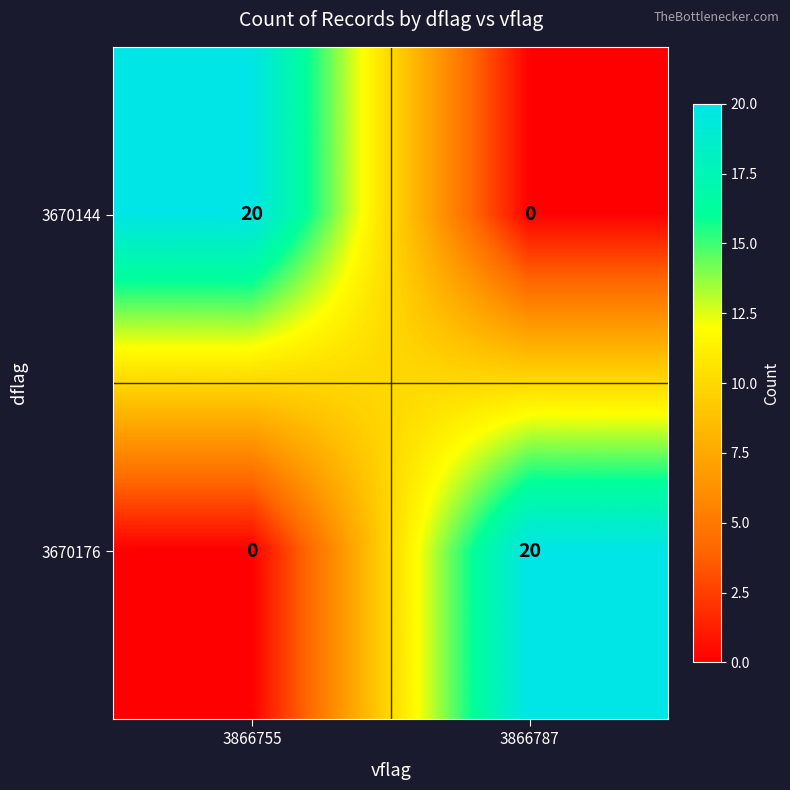

How many categories are shown in the chart?

2